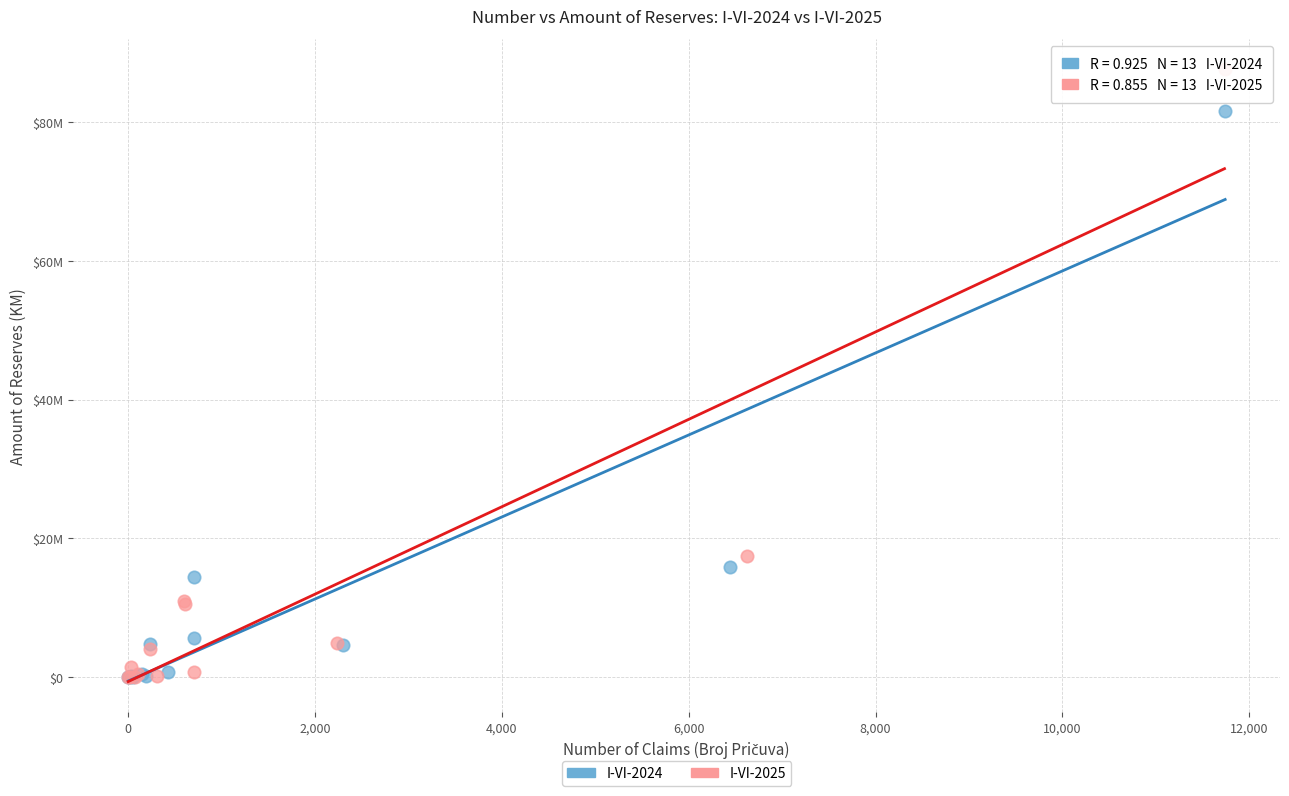

Which series has the widest spread of Y values?

I-VI-2025